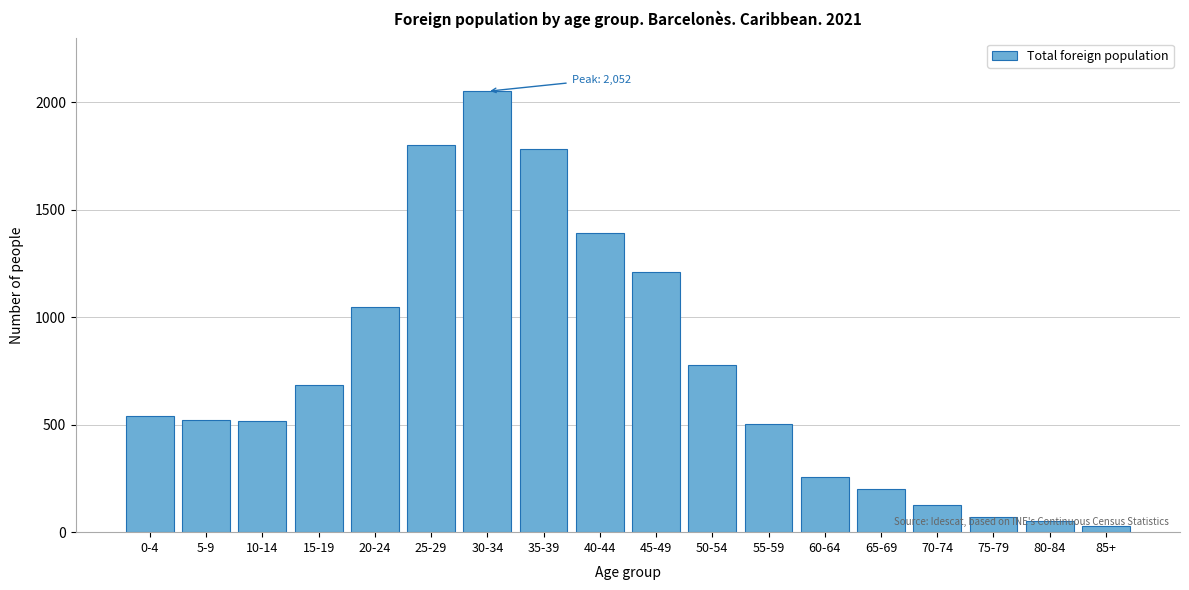

The chart shows a value of 69 at 75-79. True or false?

True